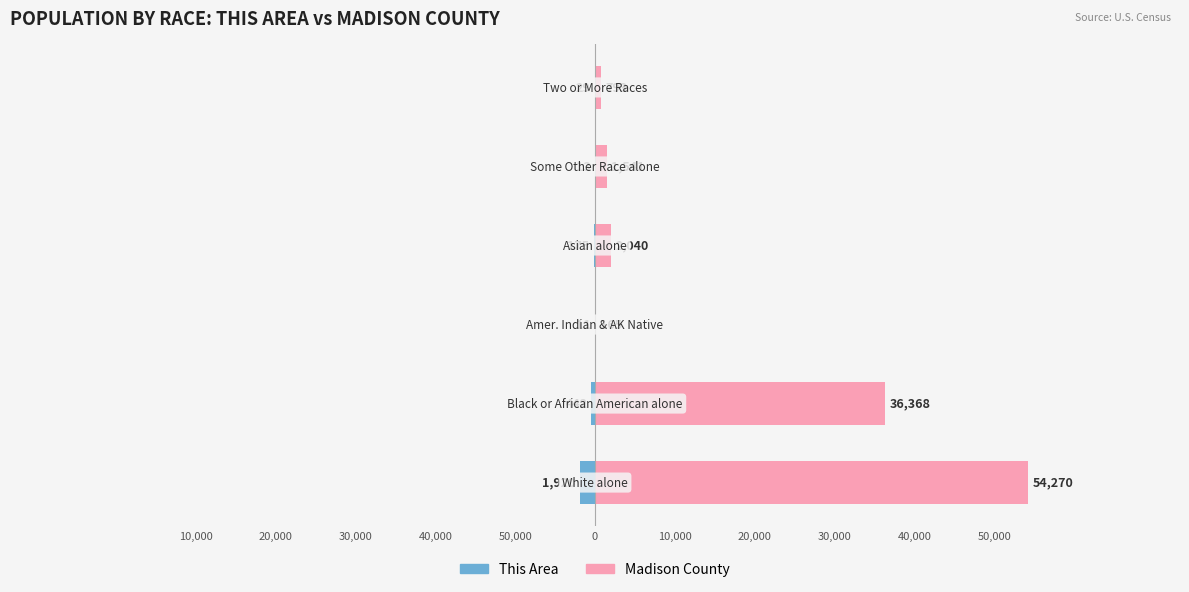

The value of This Area at 50,000 is -3292. True or false?

False